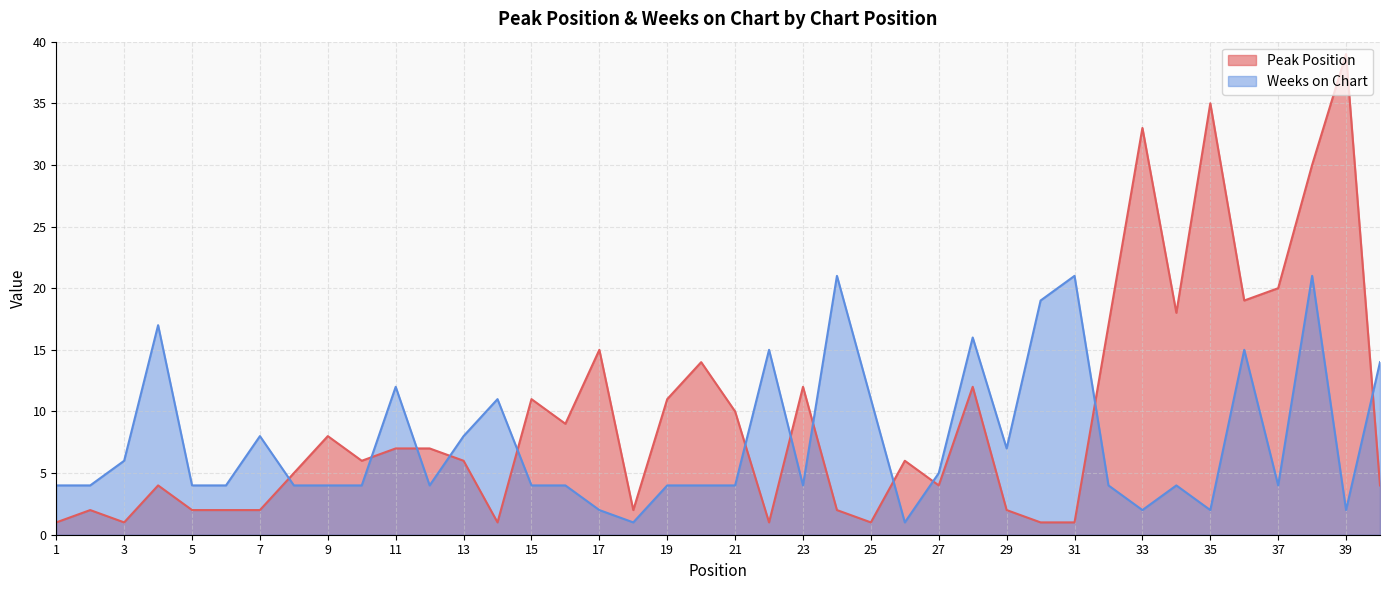

How many interior local valleys does the Weeks on Chart series have?

9